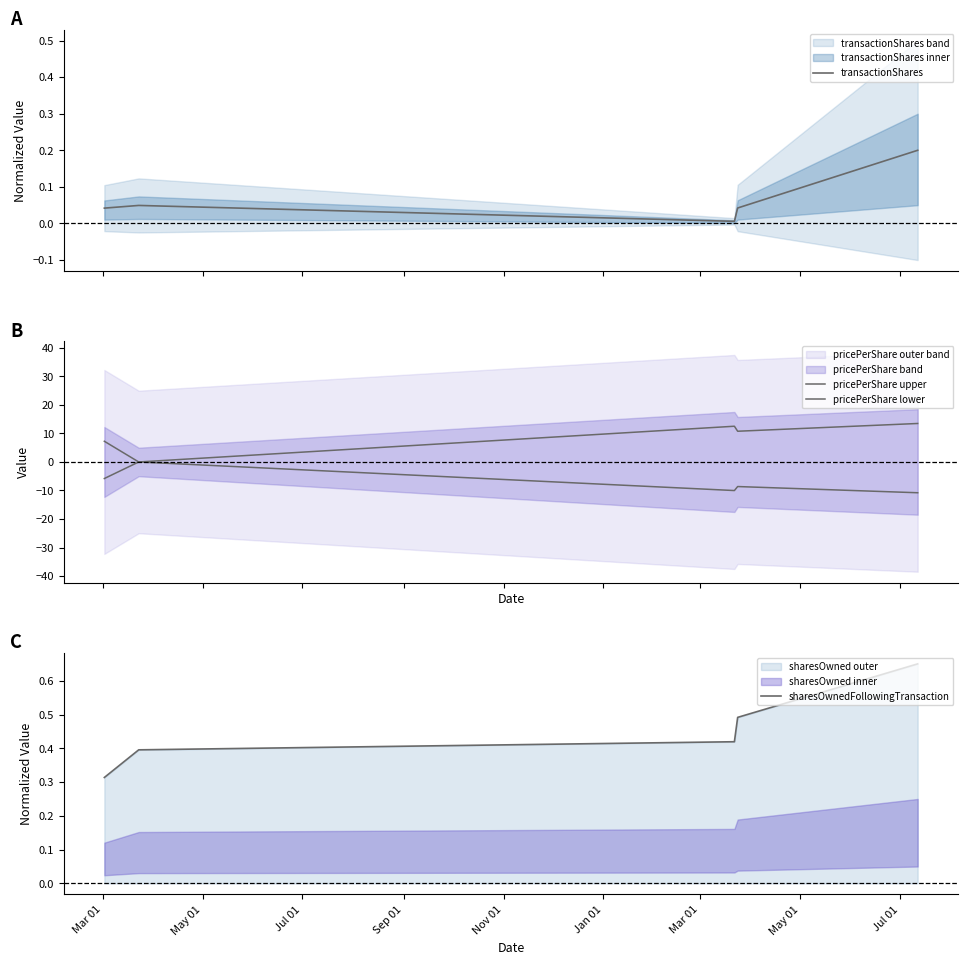

What is the spread (max minus min) of values at Nov 01?

24.3